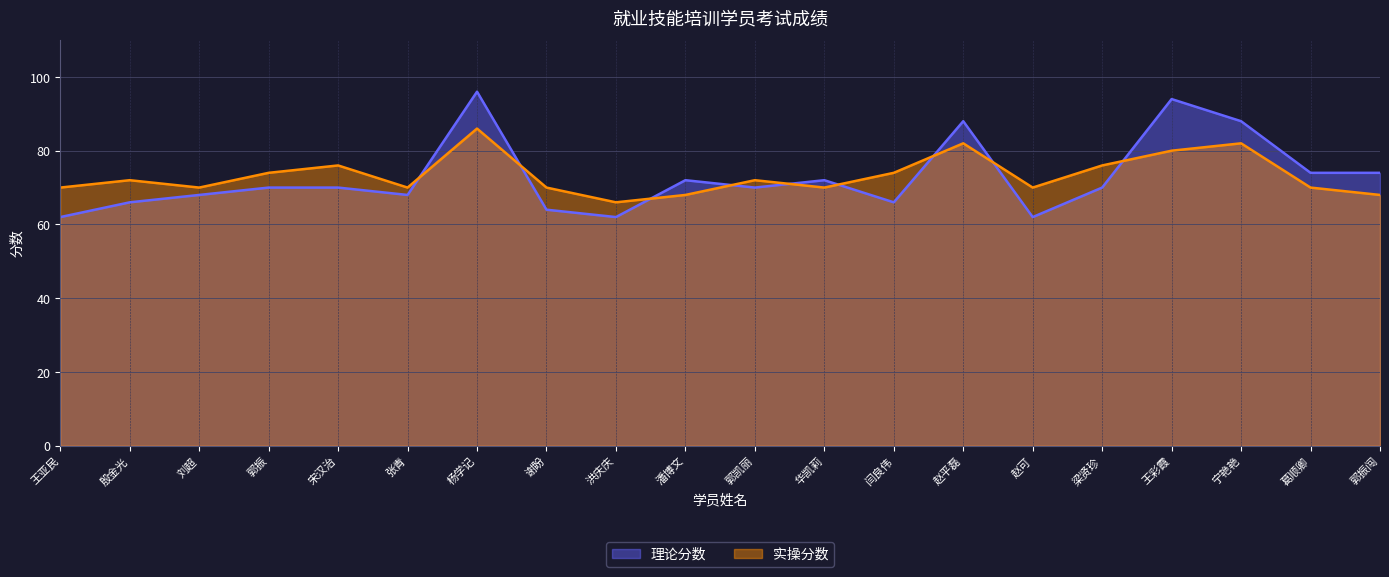

Which series has the widest spread of values?

理论分数